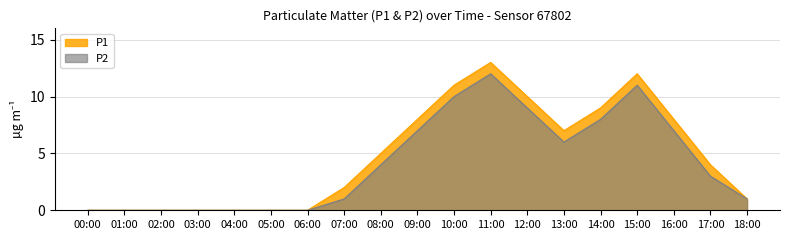

At which label does P1 first exceed 4?

08:00